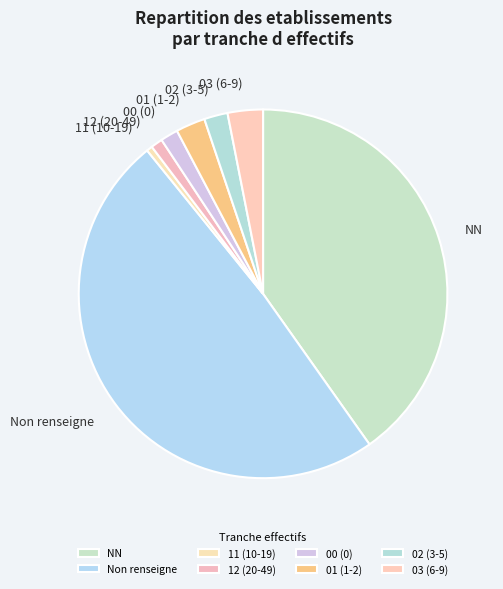

Does 11 (10-19) account for over 50% of the chart?

No